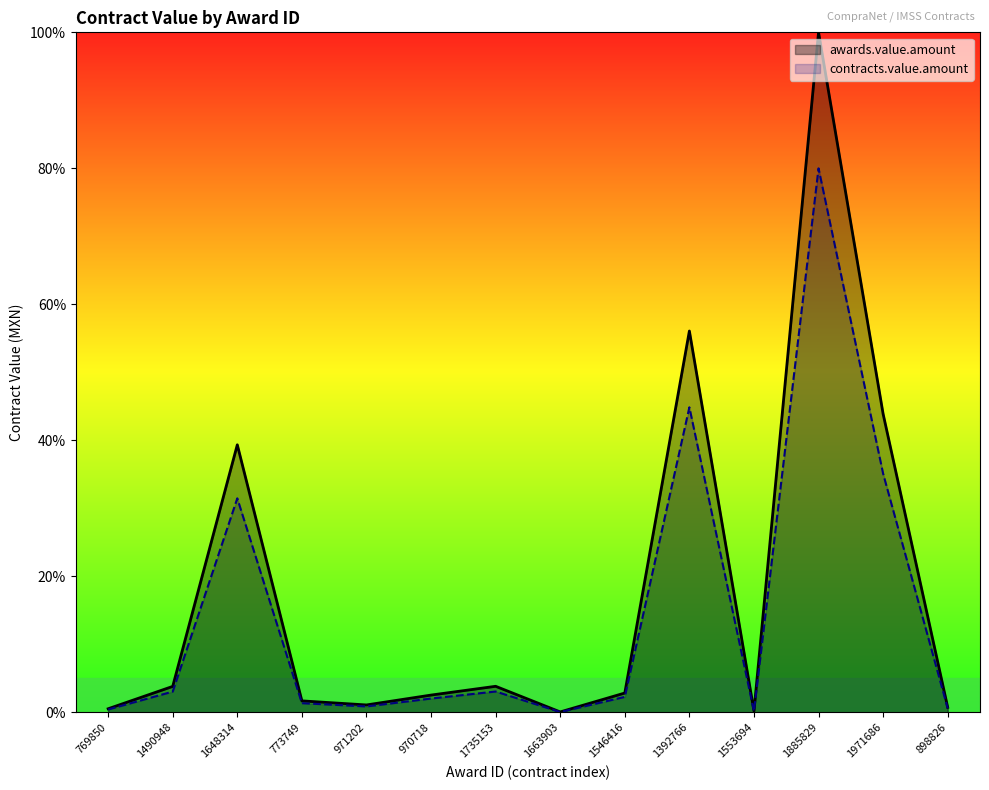

What position from the right is 1392766?

5